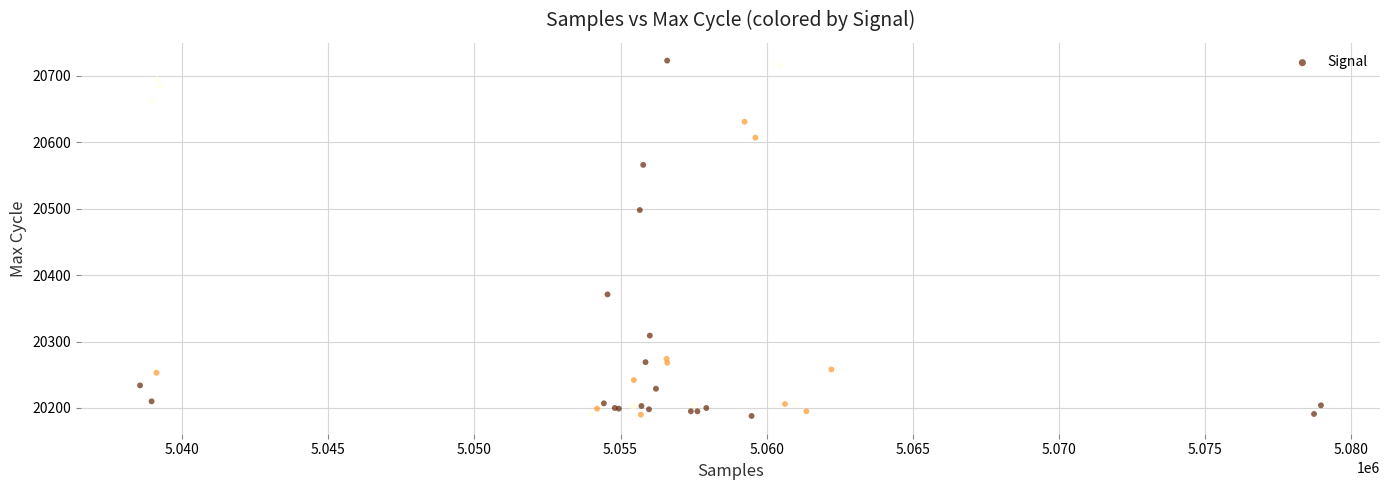

What Y value in the scatter plot is closest to 20455?

20498